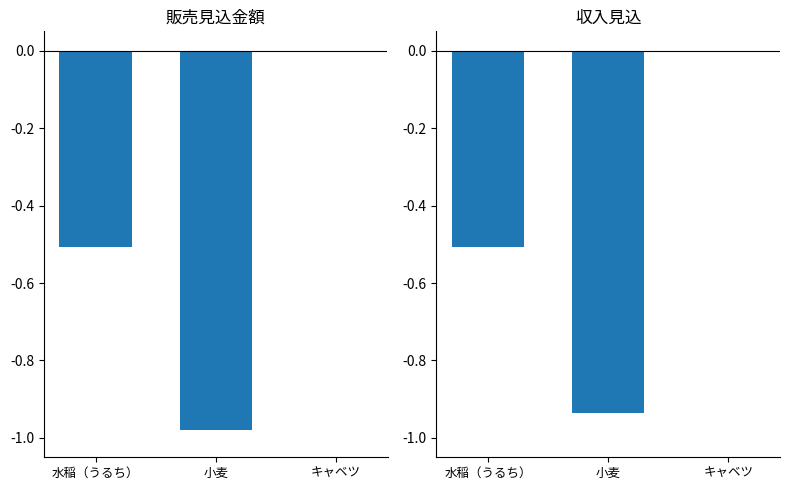

Are the bars horizontal?

No